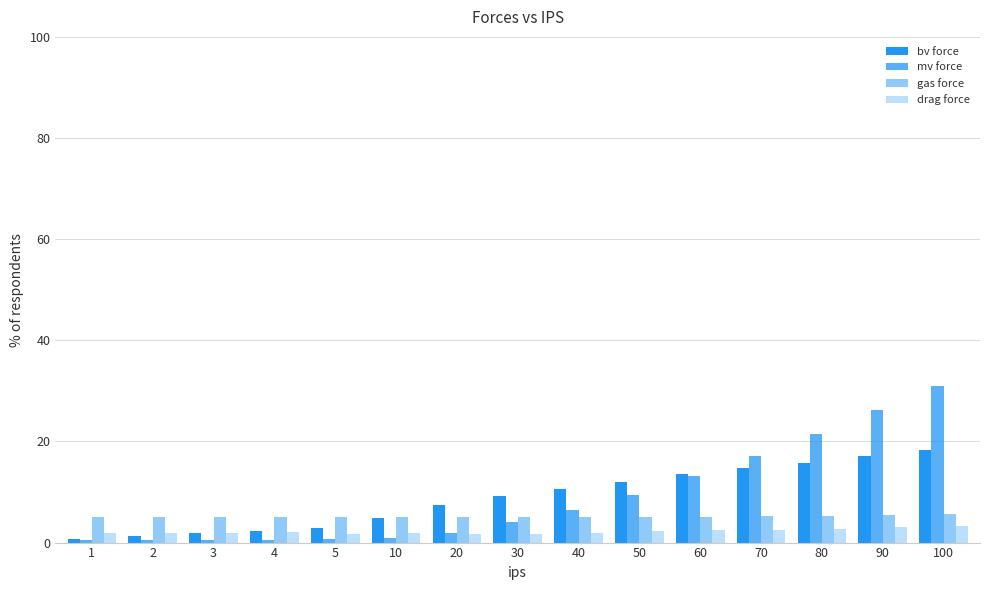

Reading left to right, transcribe all the data shown in this chart.

bv force: 0.7	1.3	1.8	2.4	2.9	4.9	7.4	9.2	10.6	12.0	13.5	14.7	15.8	17.1	18.4
mv force: 0.5	0.5	0.5	0.5	0.7	0.8	2.0	4.0	6.5	9.4	13.2	17.1	21.5	26.1	30.9
gas force: 5.0	5.1	5.1	5.1	5.1	5.1	5.1	5.1	5.0	5.1	5.1	5.2	5.3	5.5	5.7
drag force: 1.9	1.9	2.0	2.0	1.8	1.8	1.8	1.8	2.0	2.3	2.4	2.5	2.7	3.2	3.3